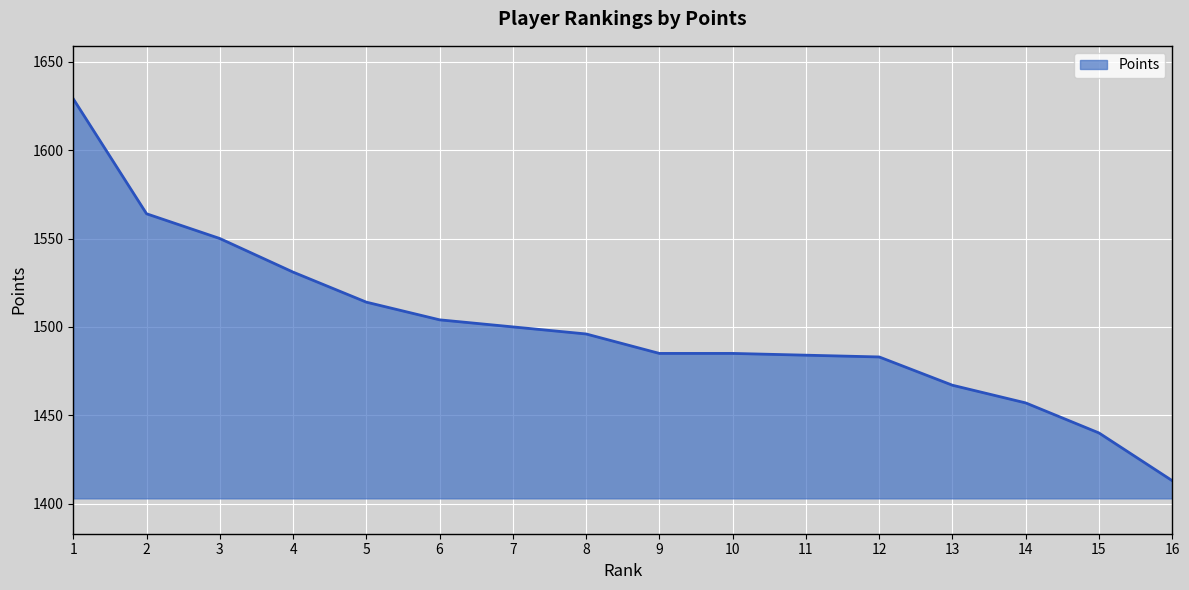

What is the difference between the maximum and minimum values?

216